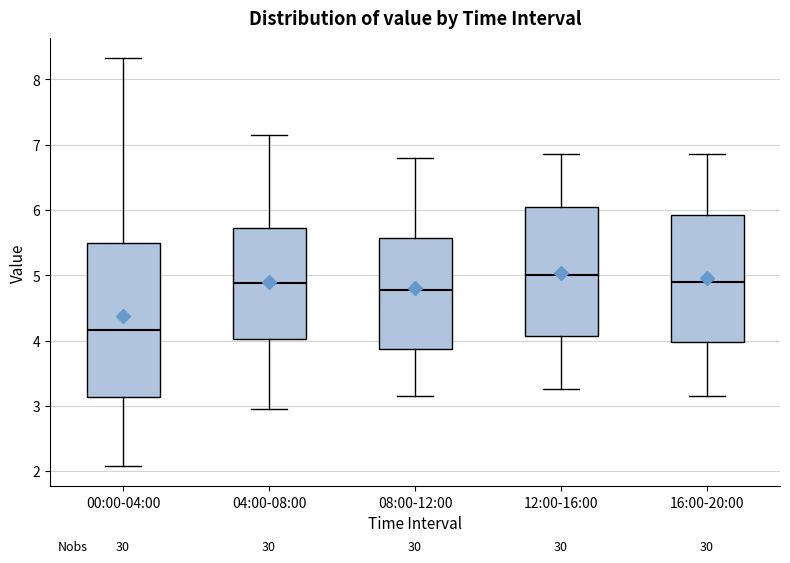

Reading left to right, read every box against the y-axis: the position of its median line, the range the box covers, and the ends of its whiskers. The values are not printed on the chart, so give them approximately, as read against the axis.

00:00-04:00: median 4.2, box 3.1 to 5.5, whiskers 2.1 to 8.3
04:00-08:00: median 4.9, box 4.0 to 5.7, whiskers 3.0 to 7.2
08:00-12:00: median 4.8, box 3.9 to 5.6, whiskers 3.2 to 6.8
12:00-16:00: median 5.0, box 4.1 to 6.1, whiskers 3.3 to 6.9
16:00-20:00: median 4.9, box 4.0 to 5.9, whiskers 3.2 to 6.9